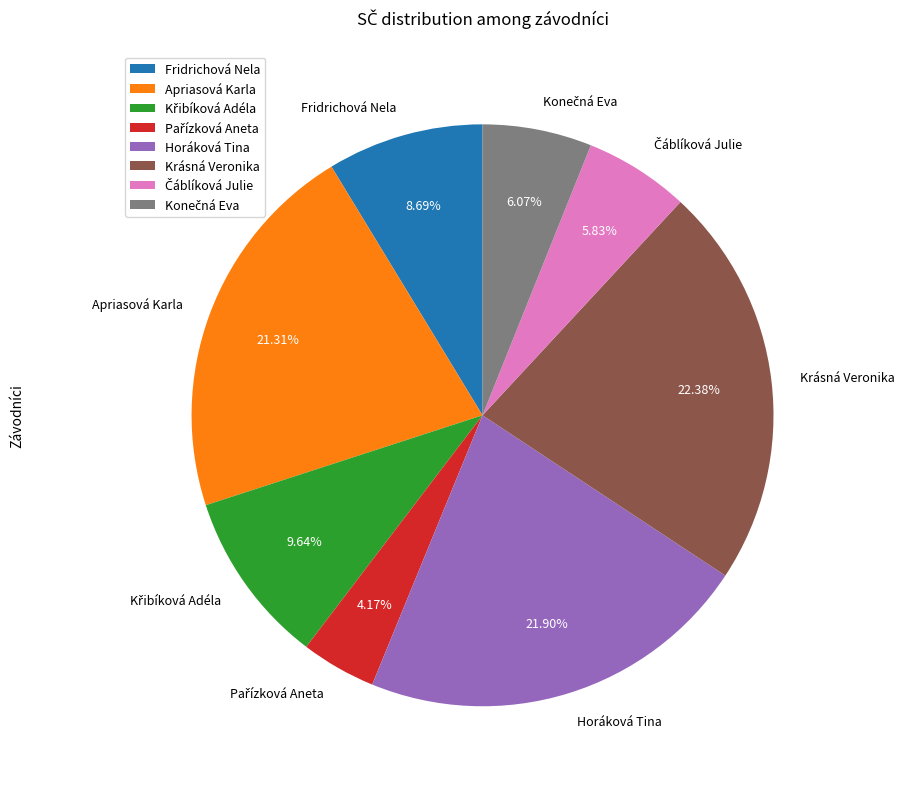

How many segments does this pie chart have?

8